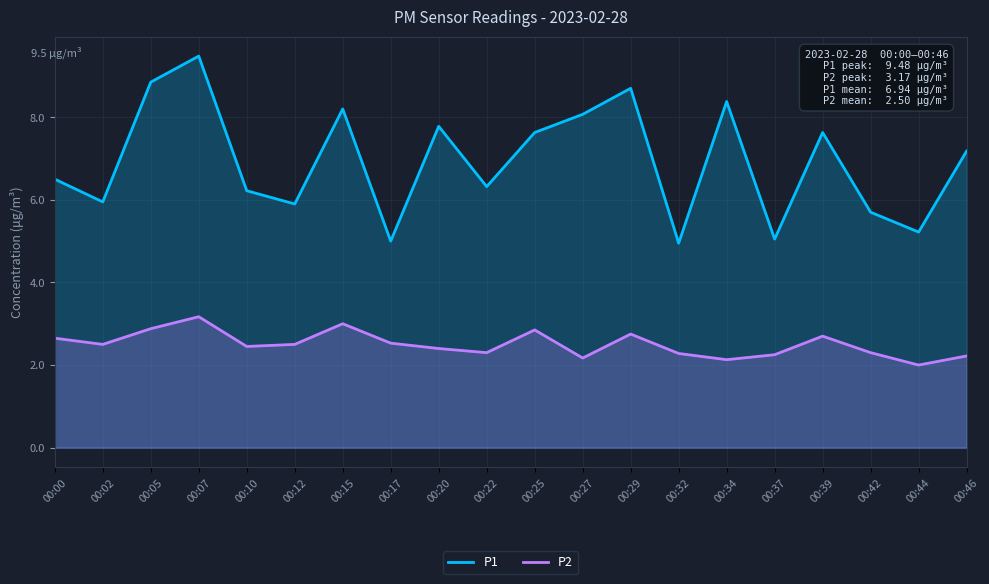

How many lines are shown in the chart?

2